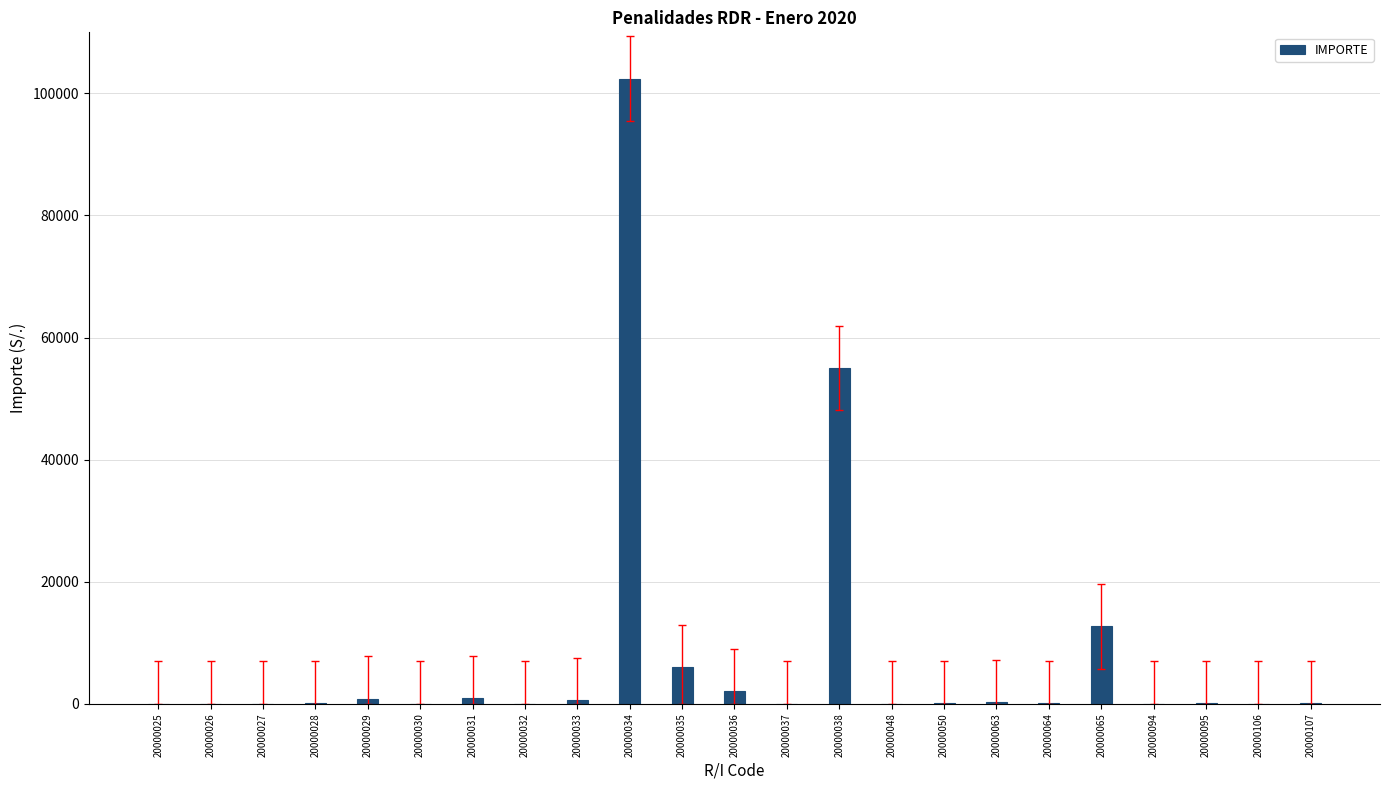

Which label corresponds to the largest value in the chart?

20000034